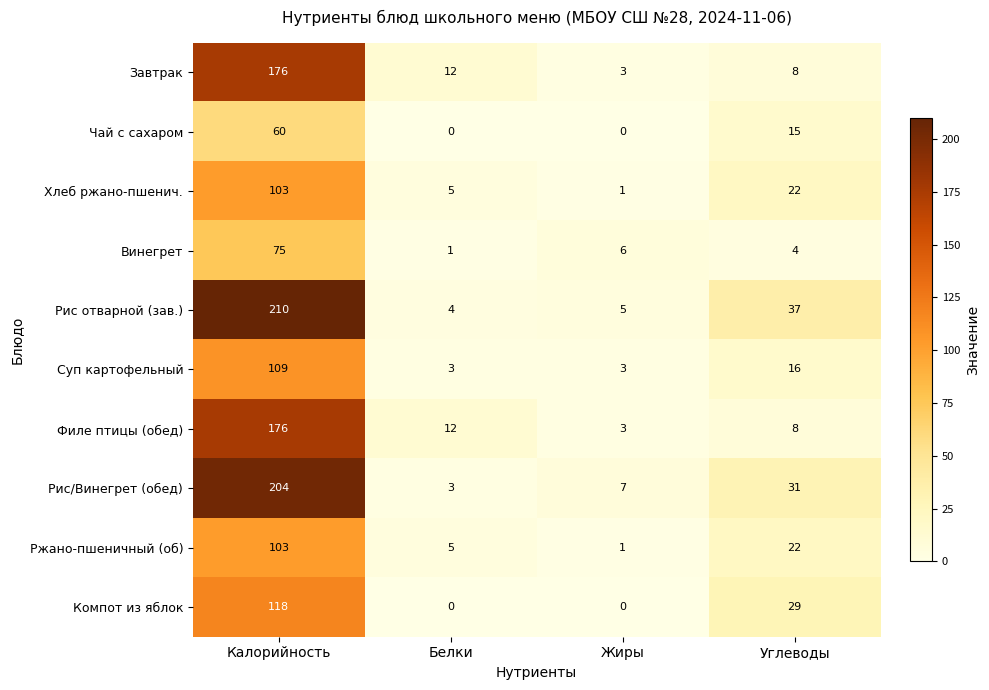

What is the total value across all series at Белки?

45